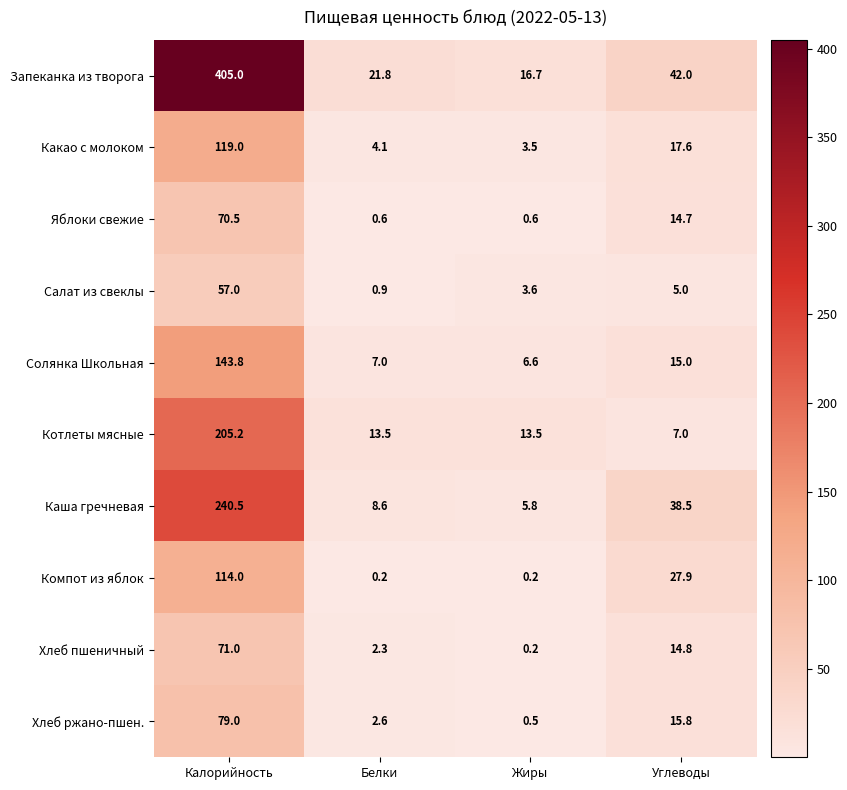

How many distinct data groups are displayed?

10